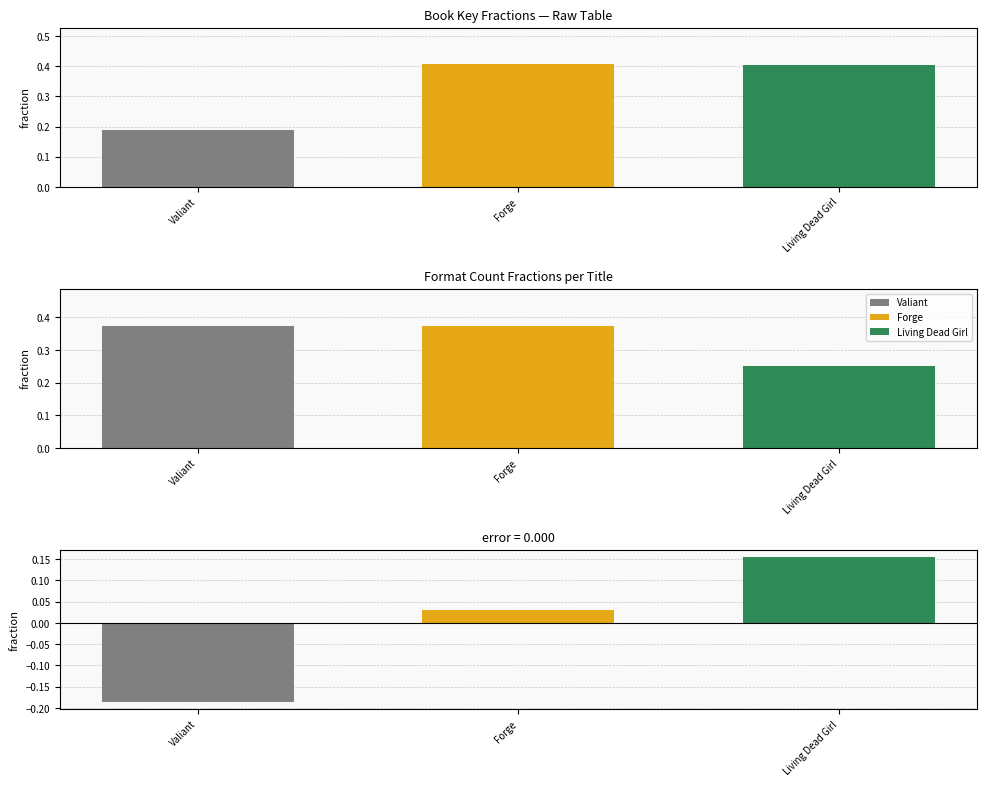

Does the chart contain stacked bars?

No